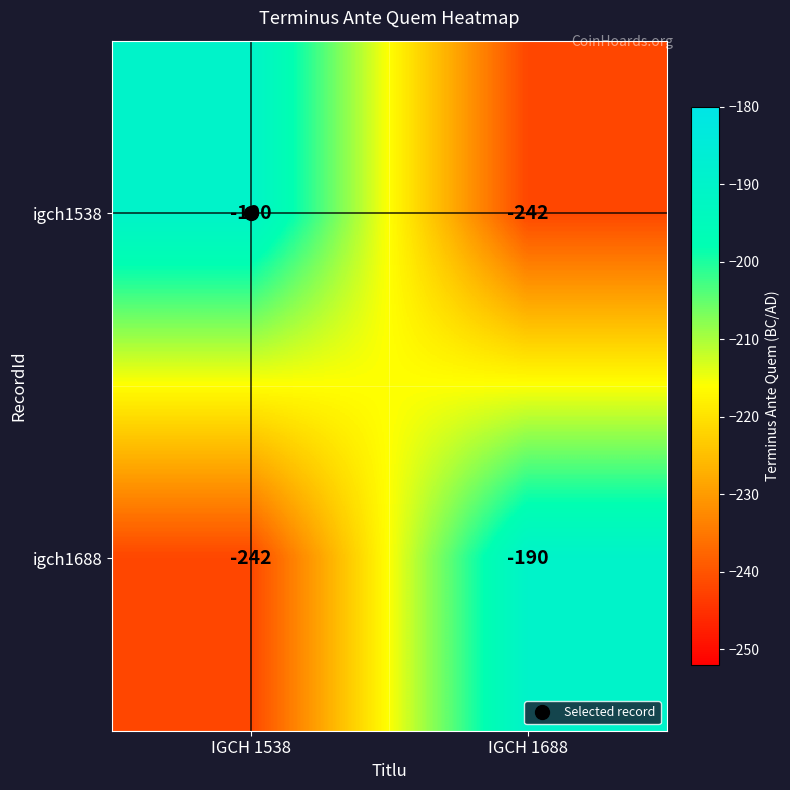

Rank the series at IGCH 1538 from highest to lowest value.

igch1538, igch1688